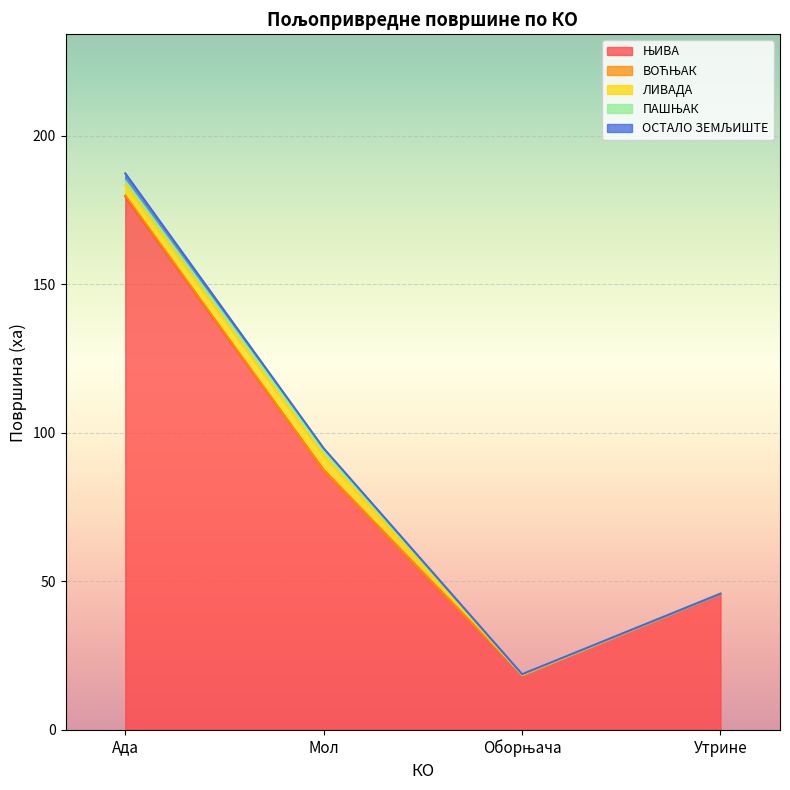

Which series has the widest spread of values?

ЊИВА